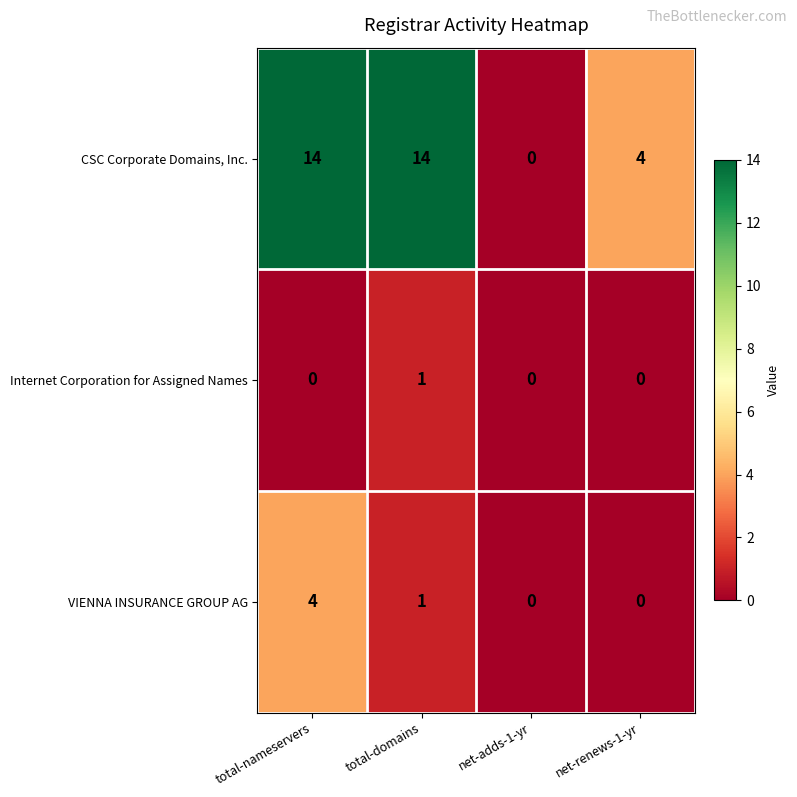

Where does the VIENNA INSURANCE GROUP AG series first go above 1?

total-nameservers